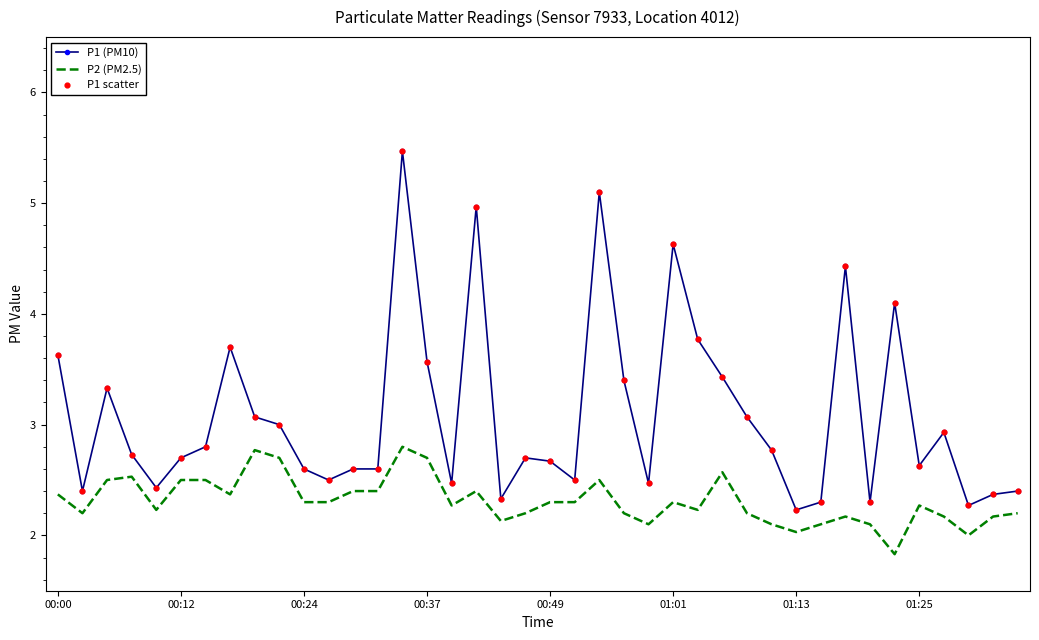

Which series has the largest total across all categories?

P1 (PM10)